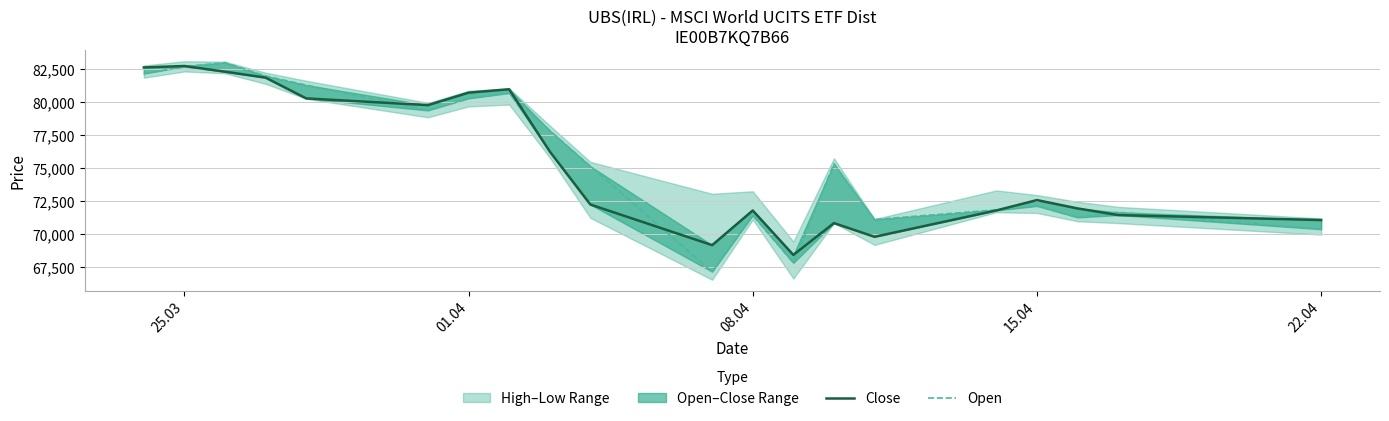

What is the average value of the Close series?

75446